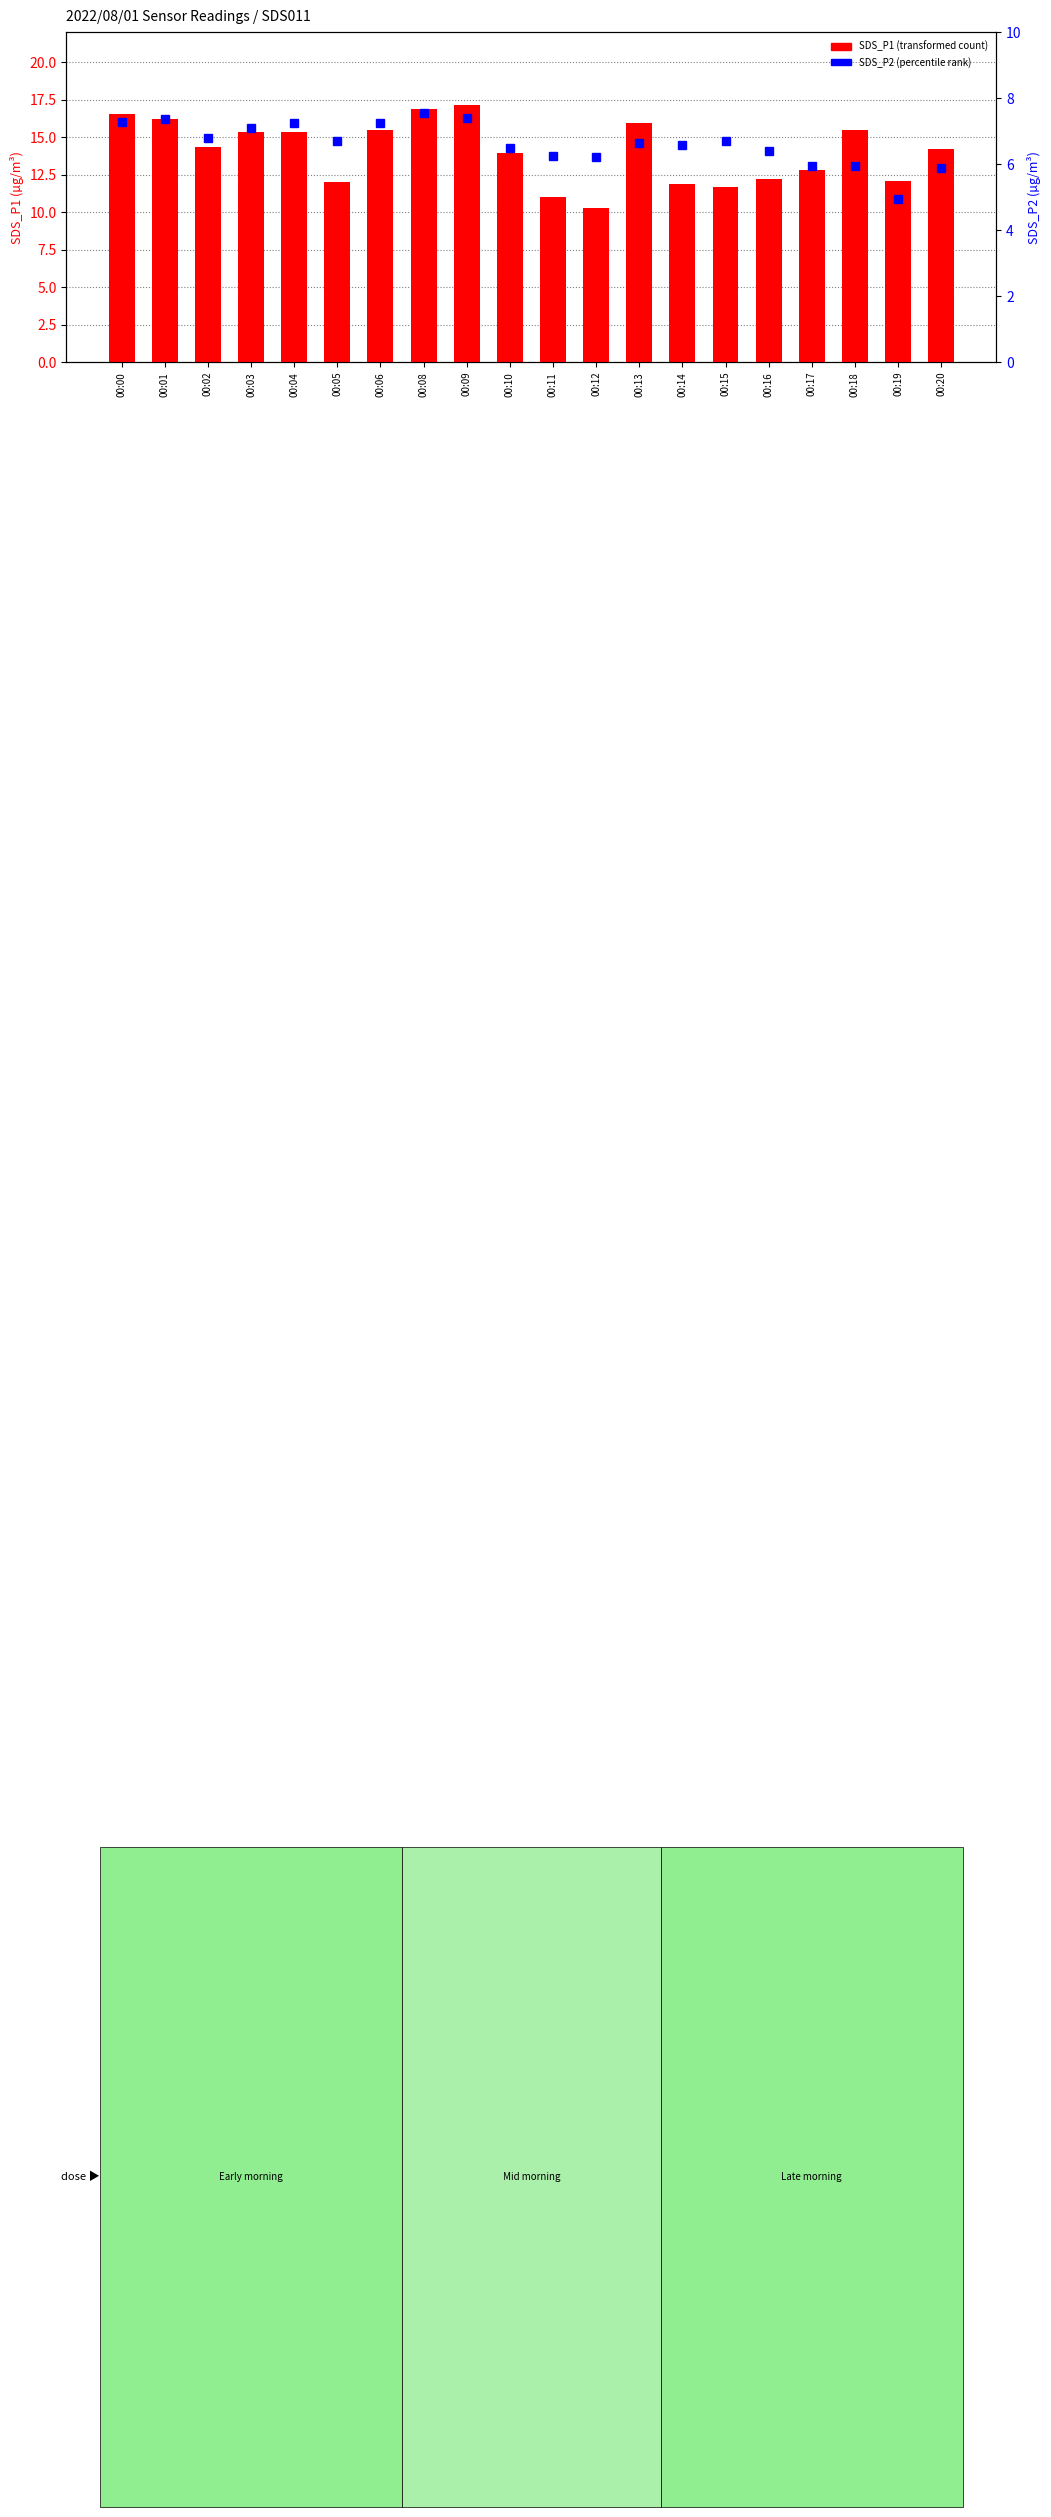

Which series changed the most between 00:04 and 00:13?

SDS_P2